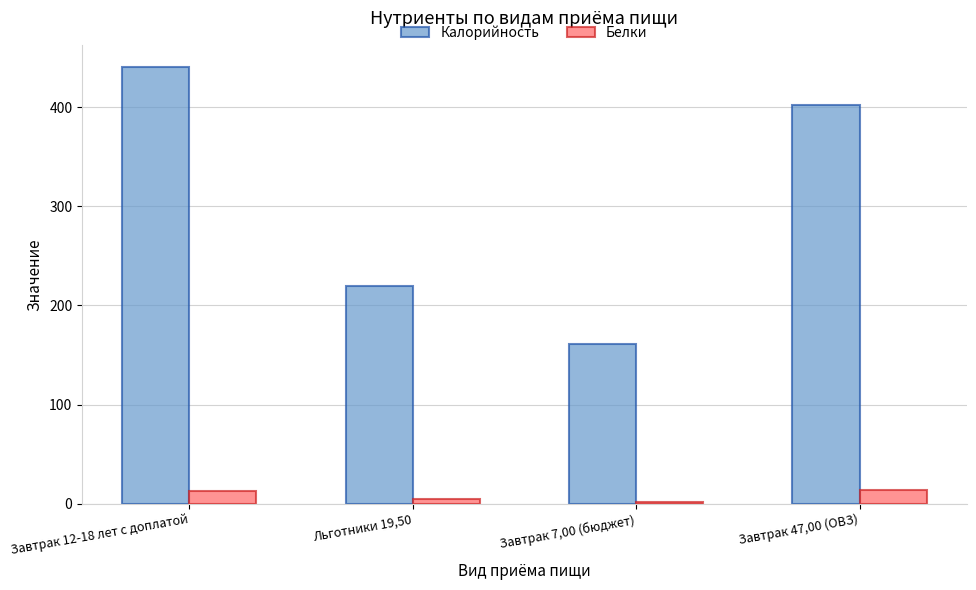

What are all the series names shown in the legend?

Калорийность, Белки